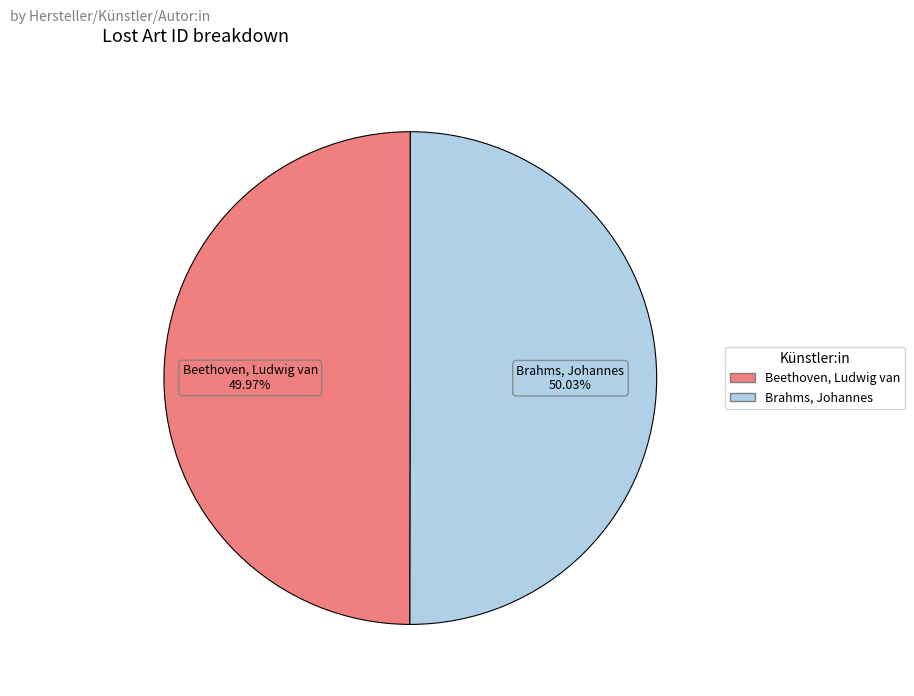

Is there a majority slice in this chart?

Yes